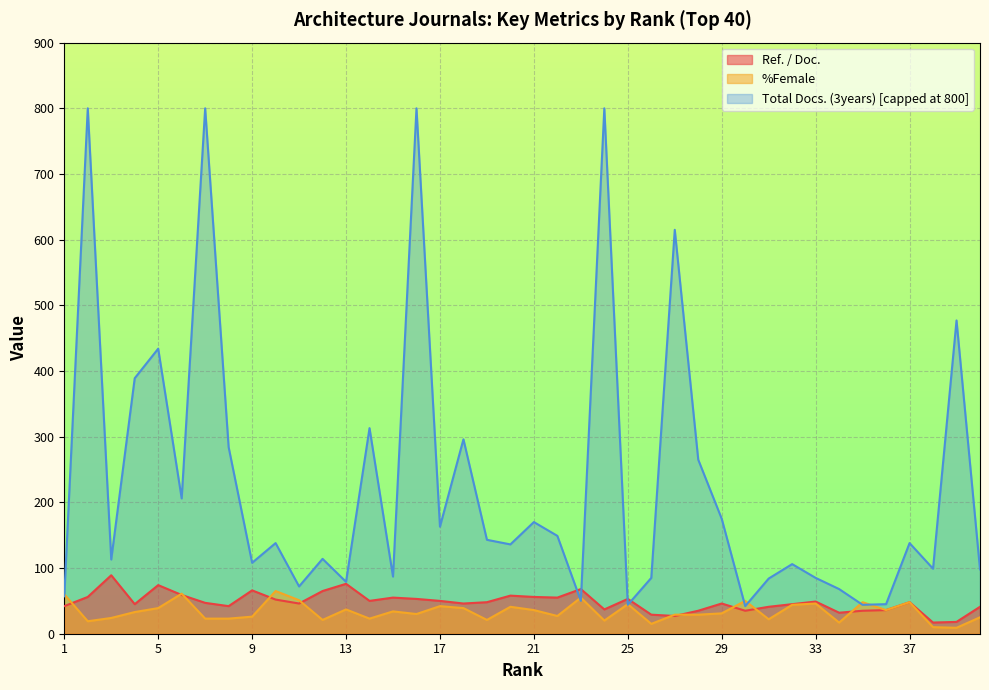

Which series has the largest range (max minus min)?

Total Docs. (3years) [capped at 800]